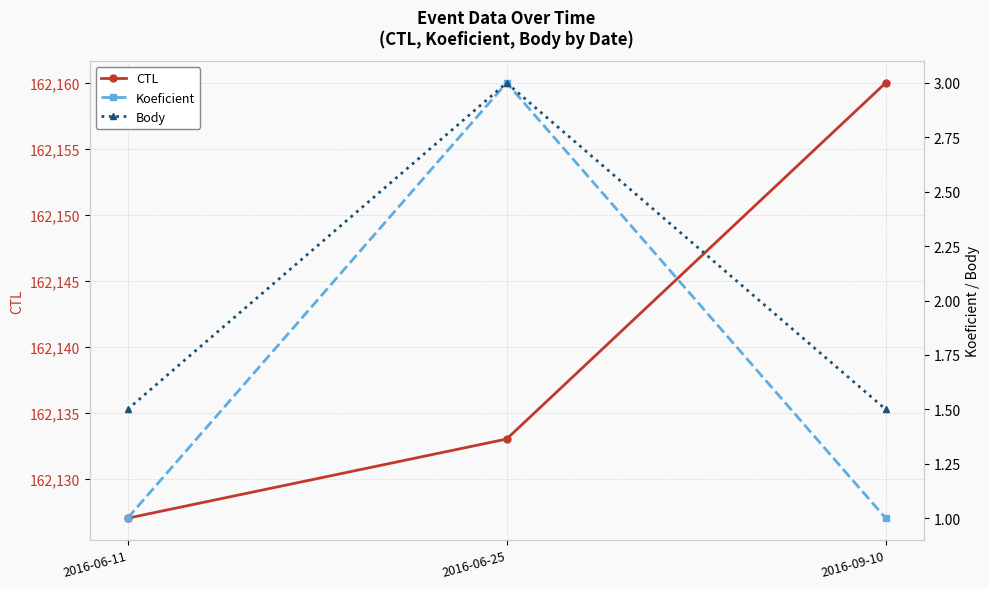

What is the sum of all CTL values?

486420